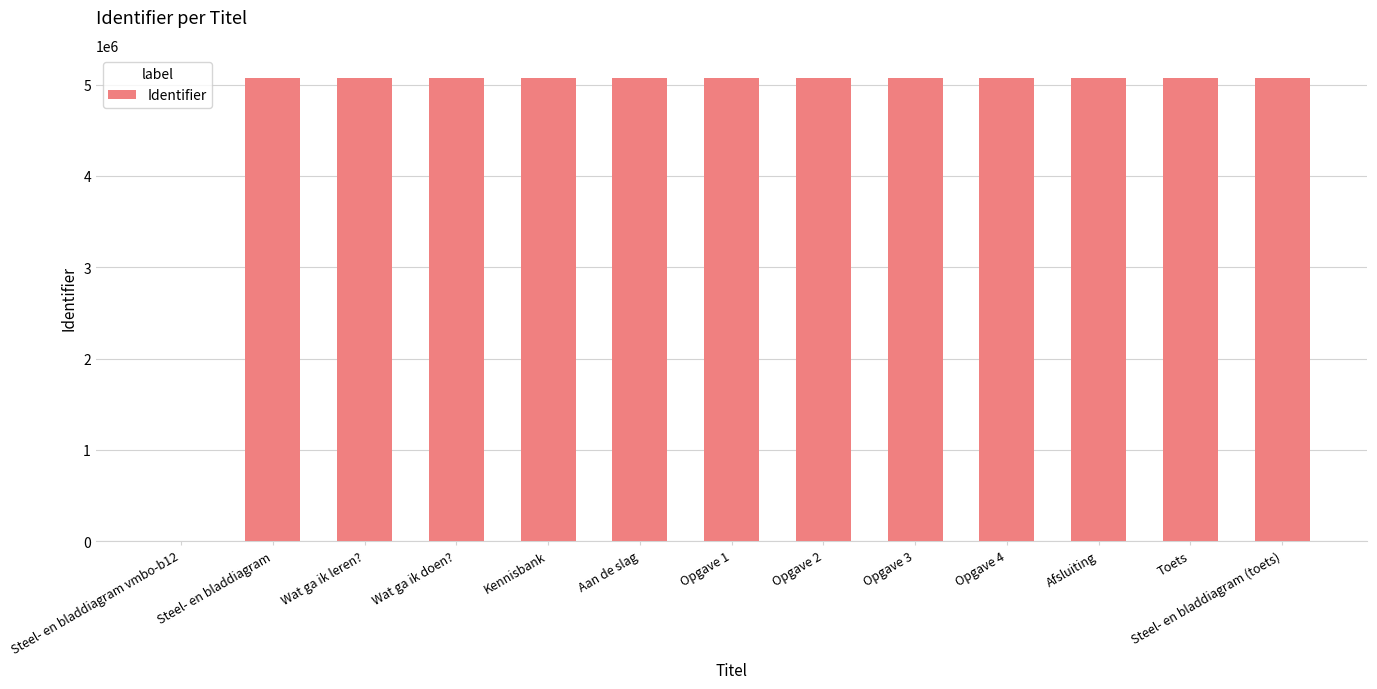

True or false: the data shows 5073090 at Kennisbank.

True